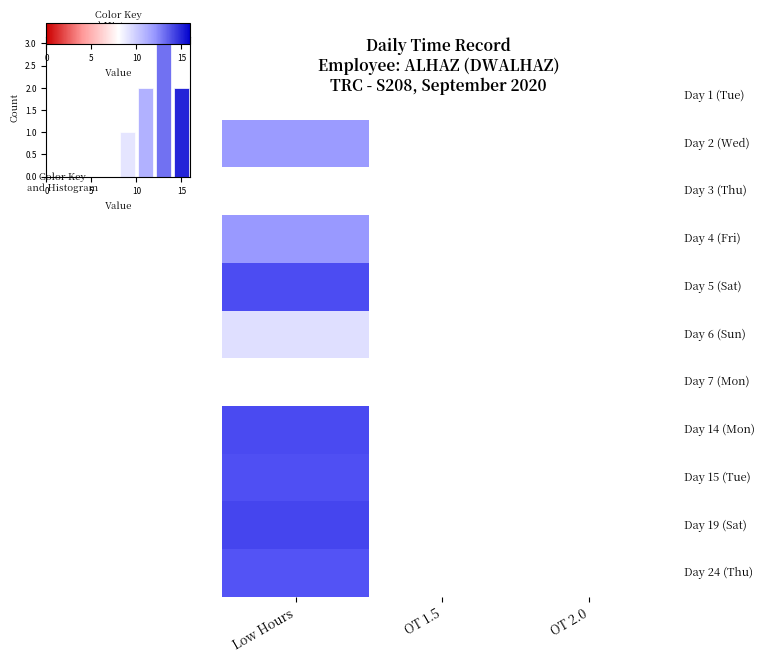

Count the number of data series in this chart.

11